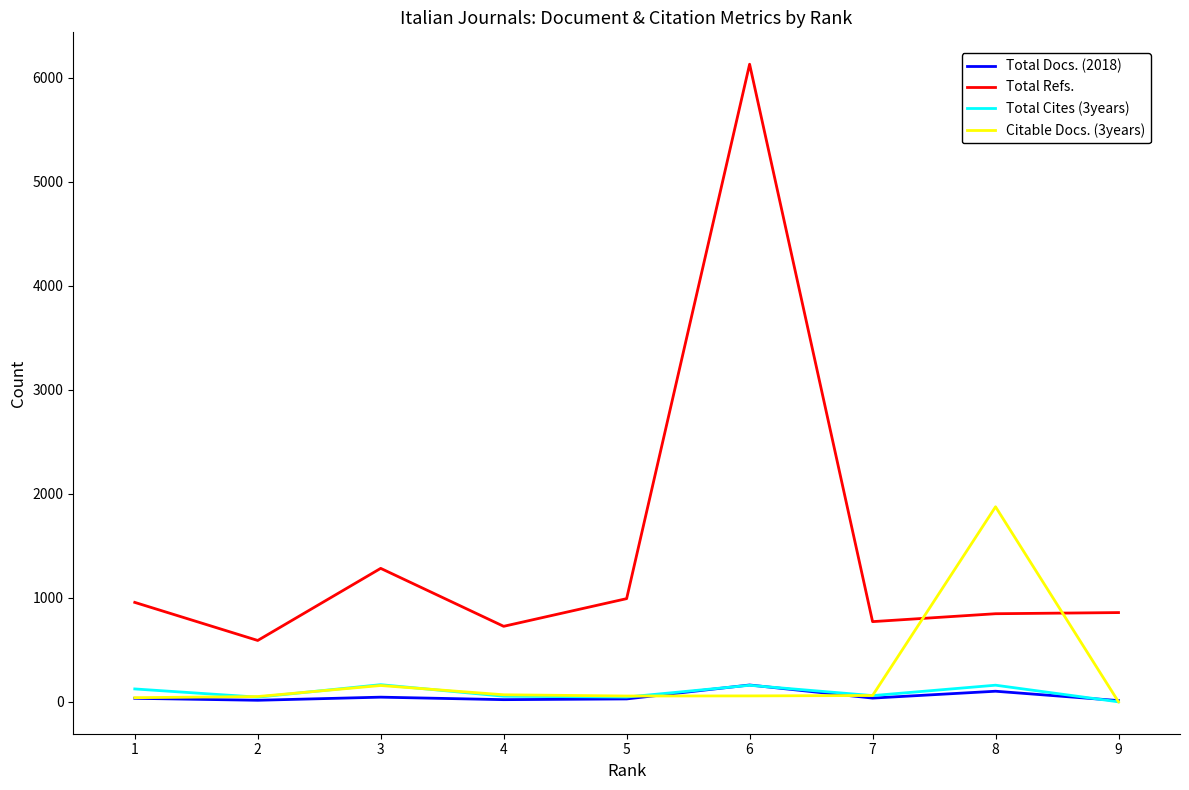

What are all the series names shown in the legend?

Total Docs. (2018), Total Refs., Total Cites (3years), Citable Docs. (3years)